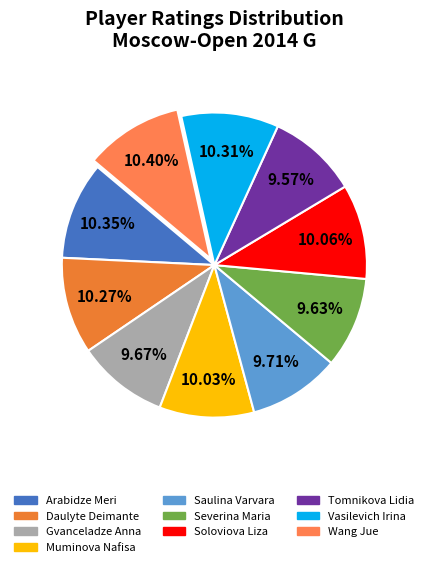

Approximately how many times larger is the value at Vasilevich Irina compared to Severina Maria?

1.1